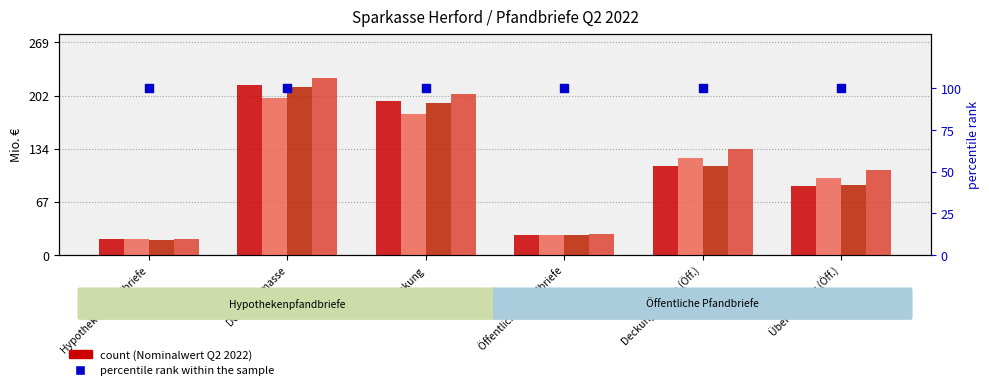

Is the value of Barwert Q2 2022 at Überdeckung greater than the value of Nominalwert Q2 2021 at Öffentliche Pfandbriefe?

Yes